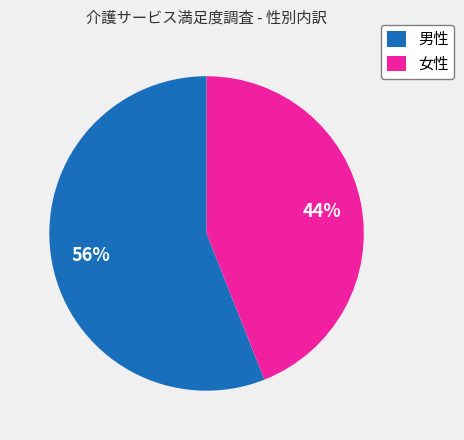

What percentage is the 男性 slice, to the nearest percent?

56%